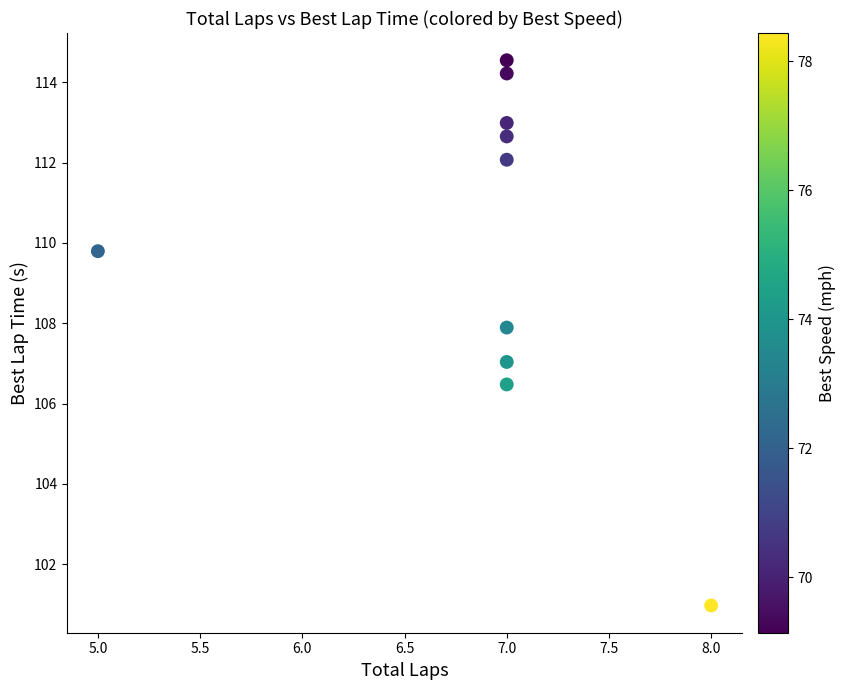

What is the average Y value?

109.9